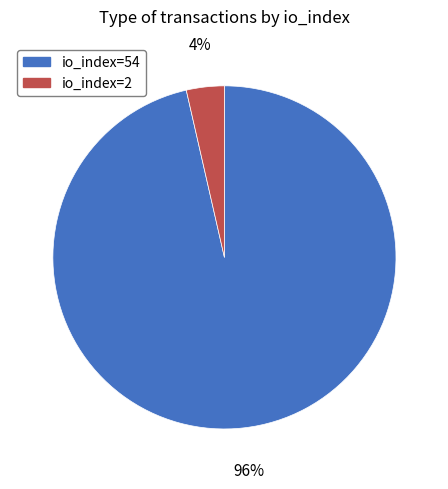

Which category has the biggest portion of the pie?

io_index=54